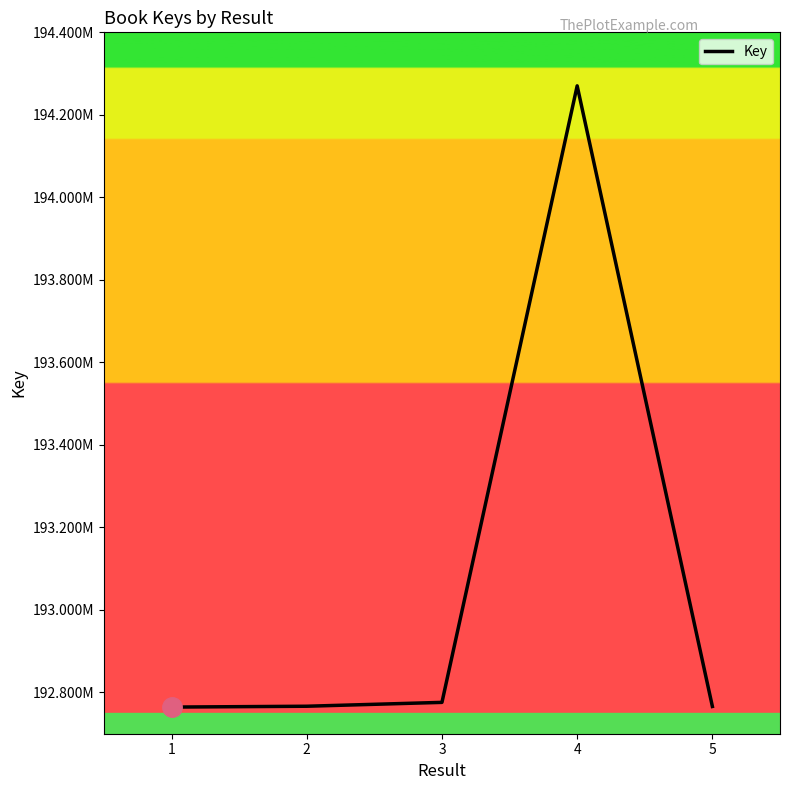

Does the chart have visible grid lines?

No